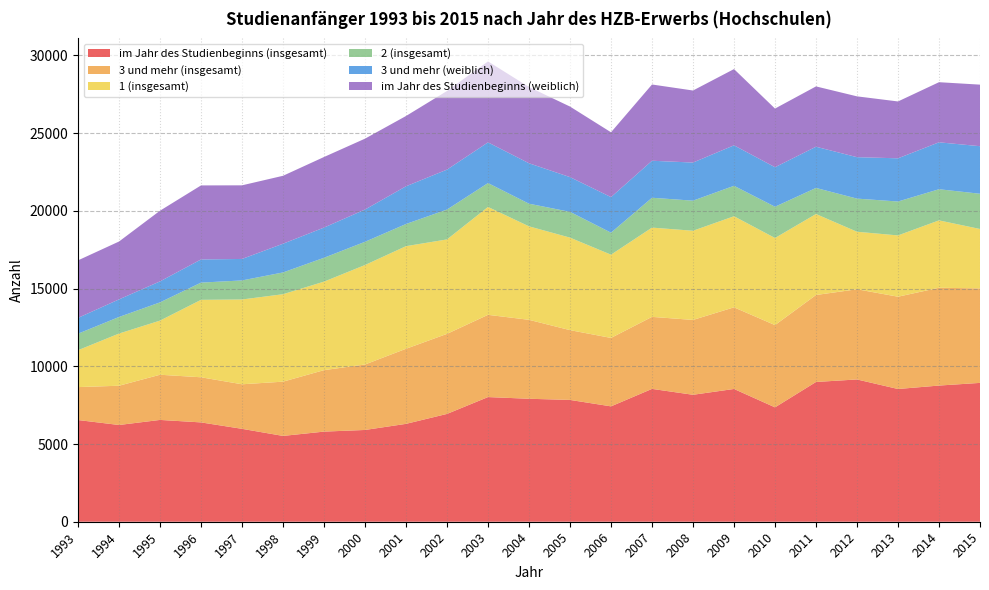

Reading left to right, what are all the values shown in this chart?

im Jahr des Studienbeginns (insgesamt): 6544	6225	6551	6391	5978	5522	5799	5905	6298	6938	8021	7912	7838	7424	8548	8169	8543	7360	8993	9155	8541	8762	8934
3 und mehr (insgesamt): 2119	2526	2907	2904	2866	3491	3955	4213	4831	5151	5292	5080	4490	4403	4634	4816	5253	5292	5596	5803	5938	6293	6081
1 (insgesamt): 2374	3358	3484	4983	5457	5627	5696	6401	6603	6077	6942	6015	5953	5357	5744	5739	5861	5605	5212	3701	3944	4336	3822
2 (insgesamt): 1062	1066	1173	1108	1226	1401	1535	1494	1426	1921	1537	1457	1659	1416	1921	1935	1959	2012	1677	2133	2182	2004	2267
3 und mehr (weiblich): 1019	1133	1351	1491	1382	1848	1944	2075	2427	2571	2619	2602	2235	2289	2381	2453	2605	2543	2652	2665	2780	3019	3060
im Jahr des Studienbeginns (weiblich): 3700	3723	4548	4763	4737	4371	4540	4561	4522	5059	5208	4904	4539	4170	4906	4635	4905	3773	3881	3914	3658	3868	3961